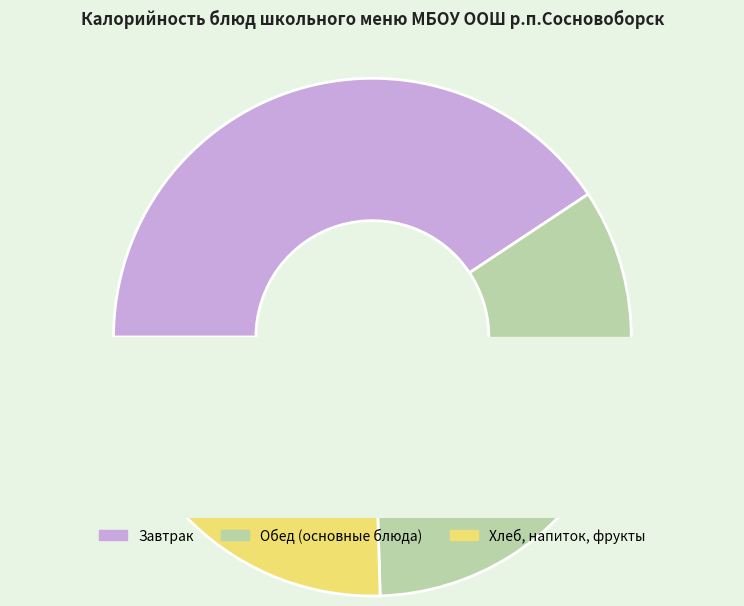

True or false: Яблоки свежие accounts for 1% of the total.

False